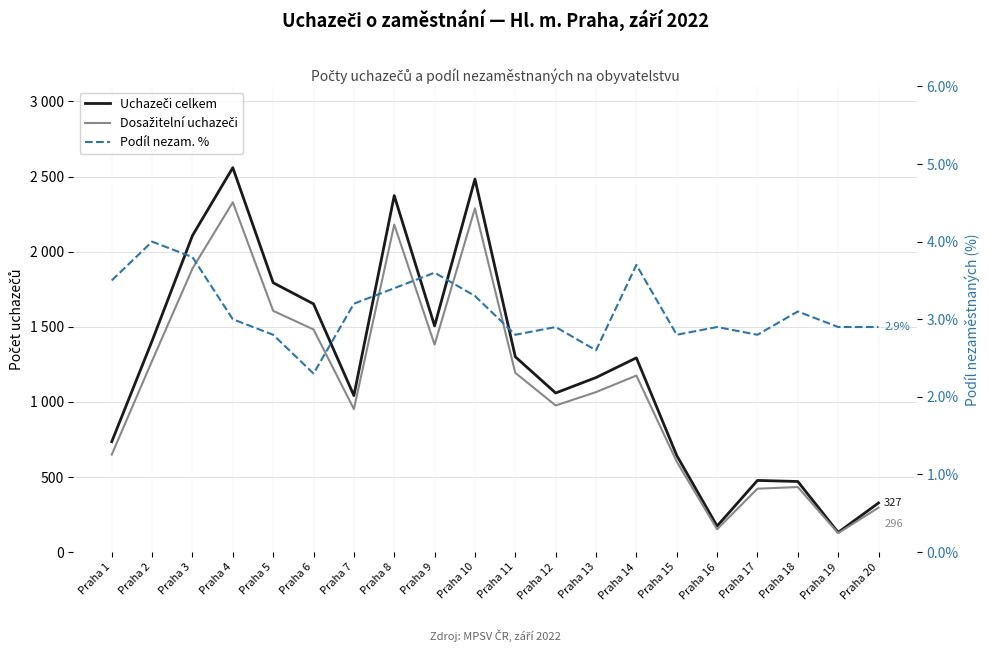

At which category is the sum across all series the highest?

Praha 4